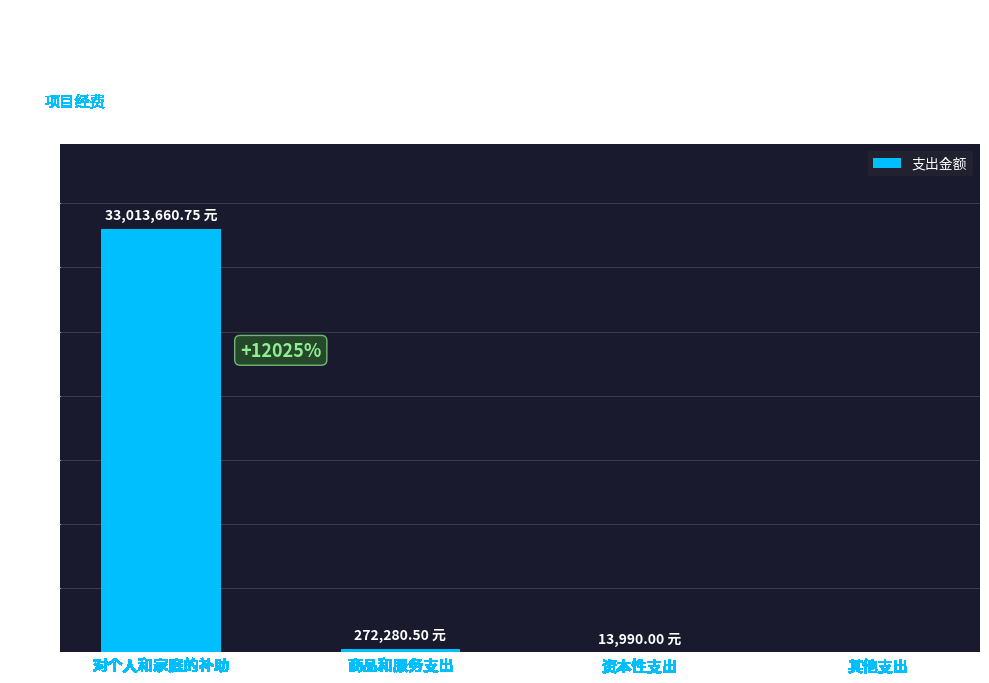

What is the sum of the values at 对个人和家庭的补助 and 资本性支出?

33027650.8